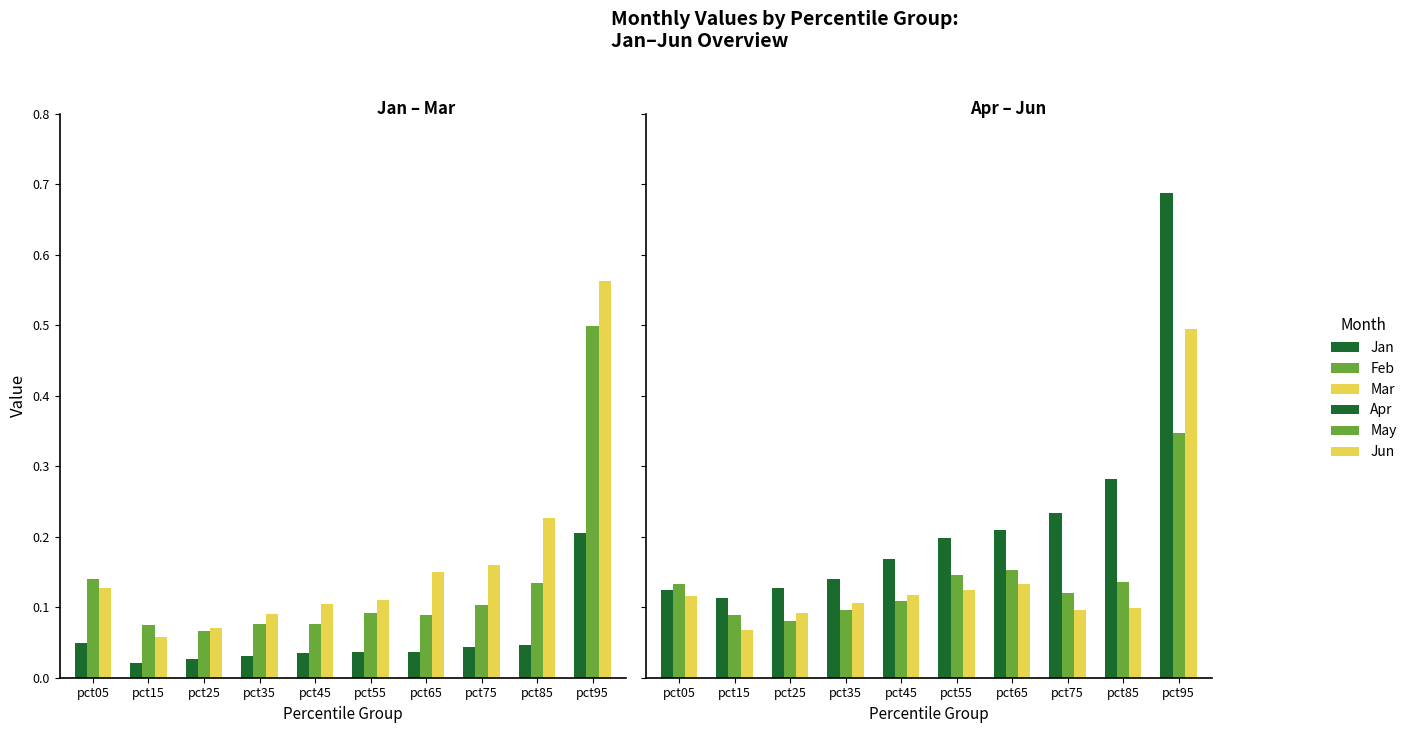

The Feb series shows 0.1 at pct45. True or false?

False